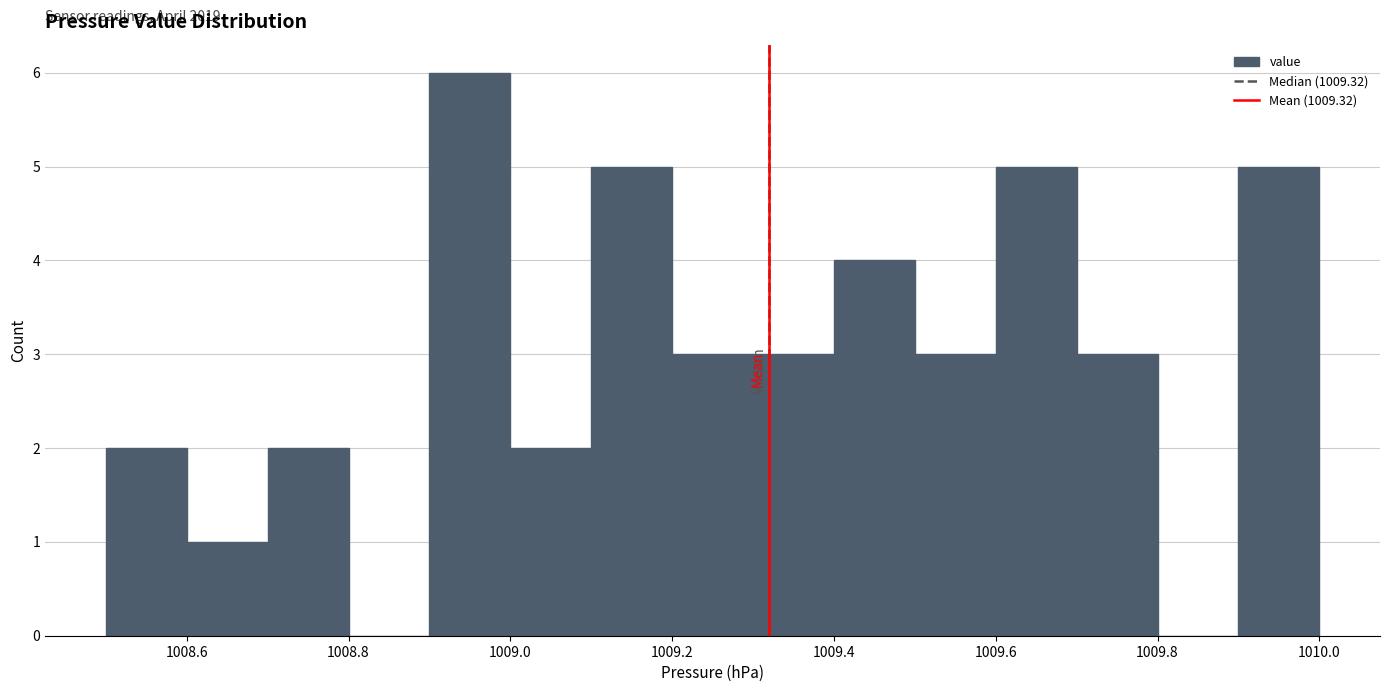

Over which range of the x-axis is the bar tallest?

1008.9 to 1009.0